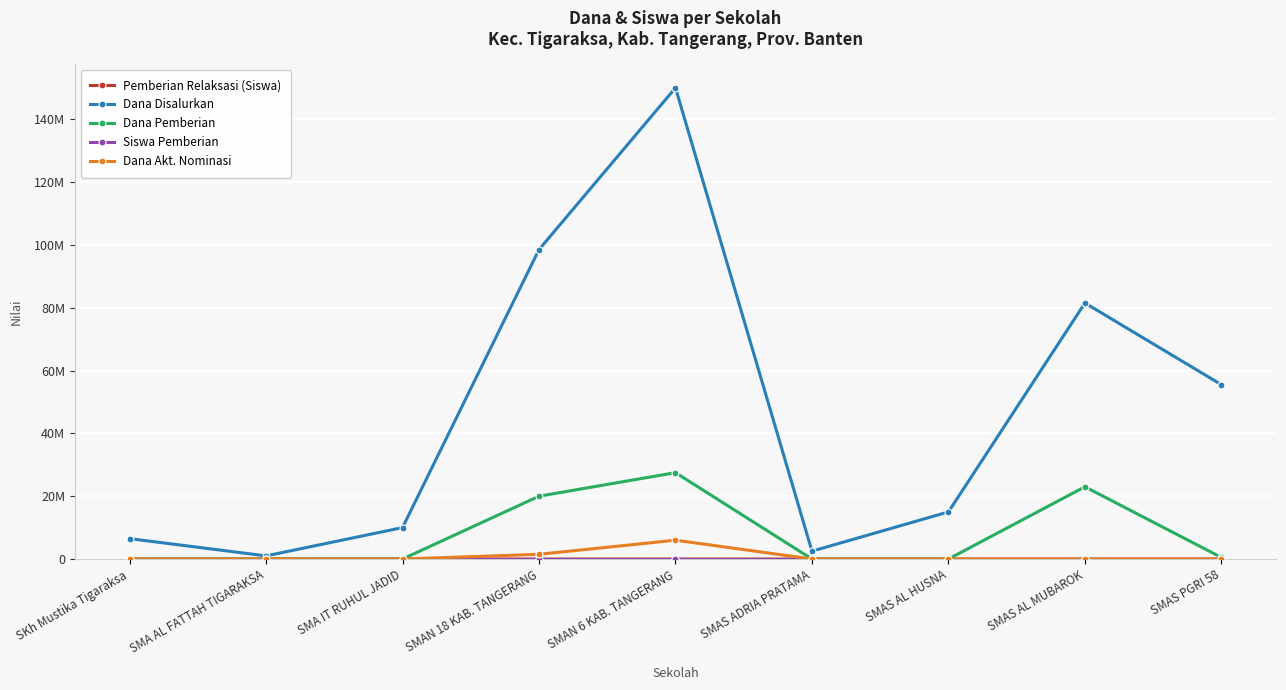

Does the chart have visible grid lines?

Yes